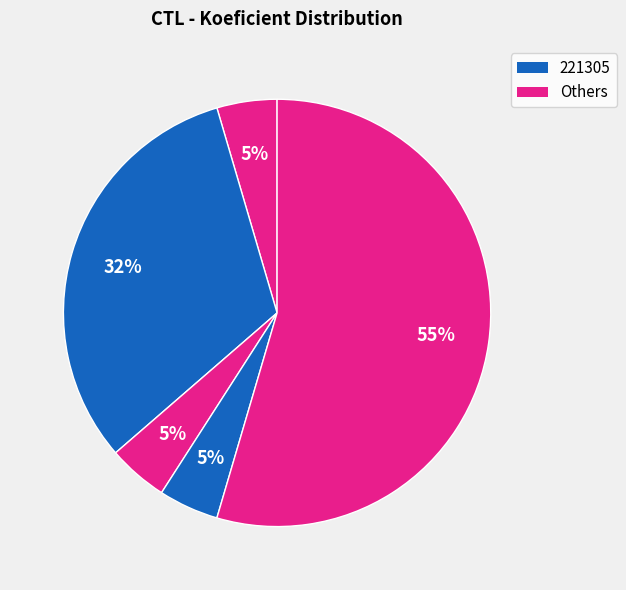

To the nearest percent, what is the difference between the largest and smallest slice percentages?

50%